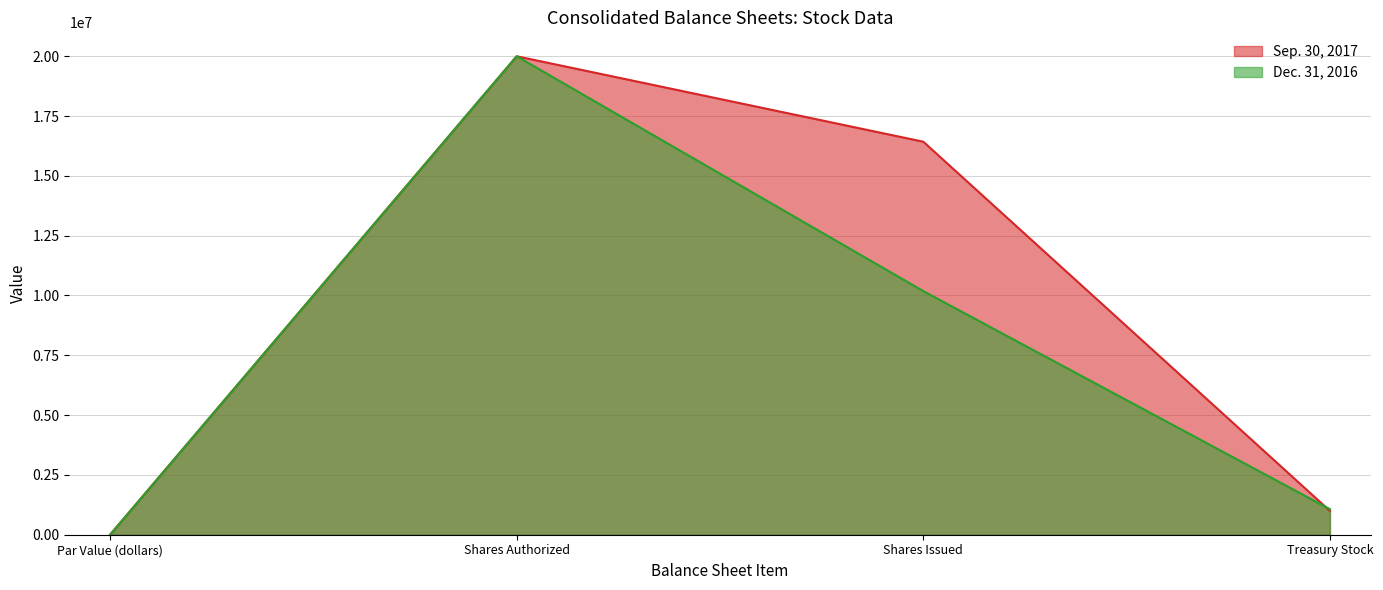

Which label corresponds to the smallest value in the chart?

Par Value (dollars)